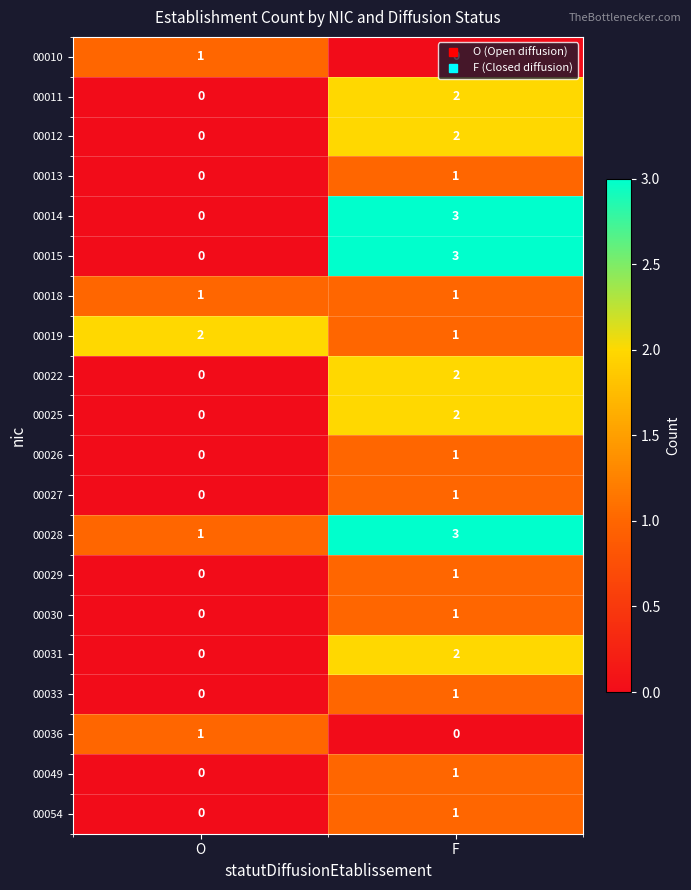

Where is 00012 nearest to the value 1?

O